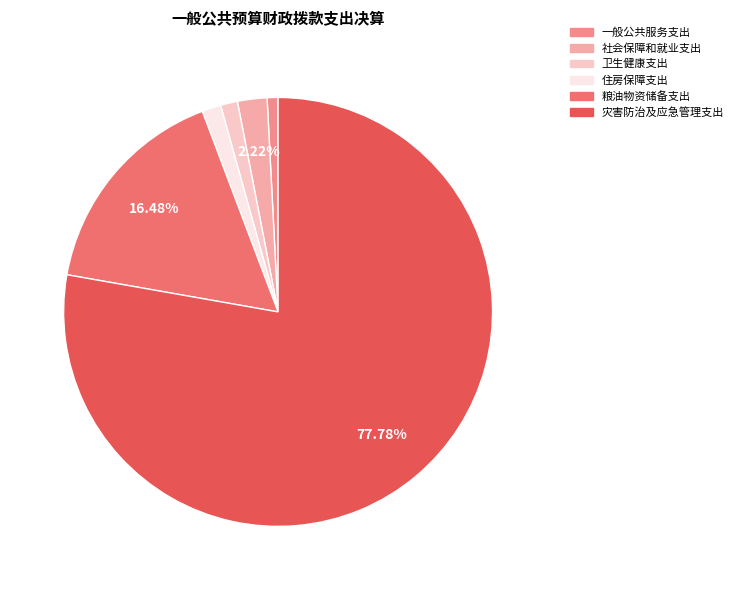

What is the ratio of the value at 粮油物资储备支出 to the value at 灾害防治及应急管理支出?

0.2